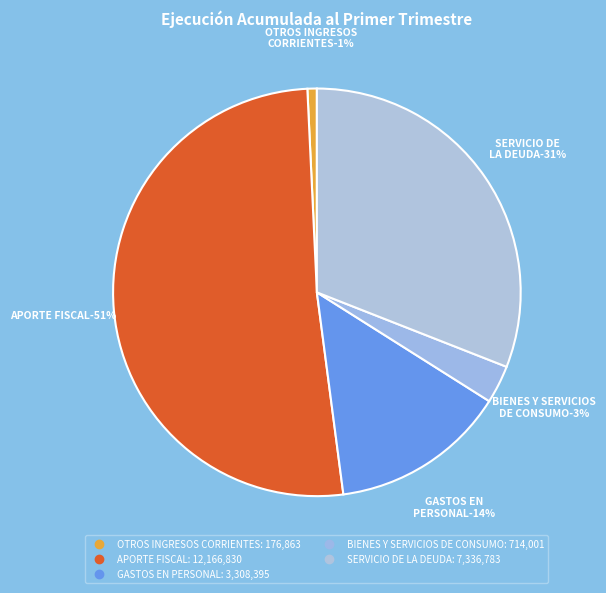

To the nearest percent, what is the average slice percentage?

20%